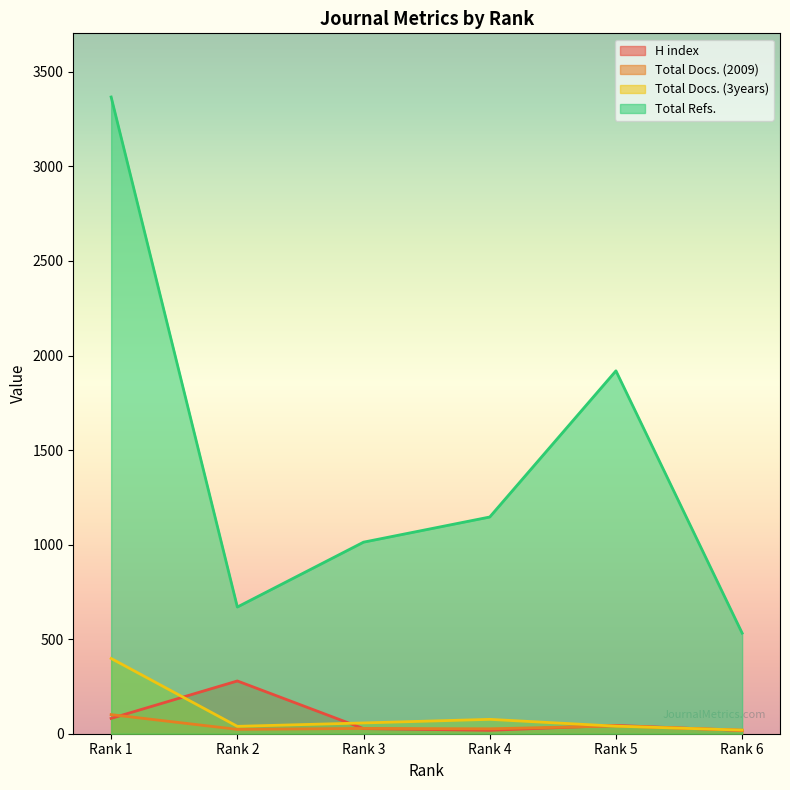

True or false: Total Refs. and H index cross at least once.

False